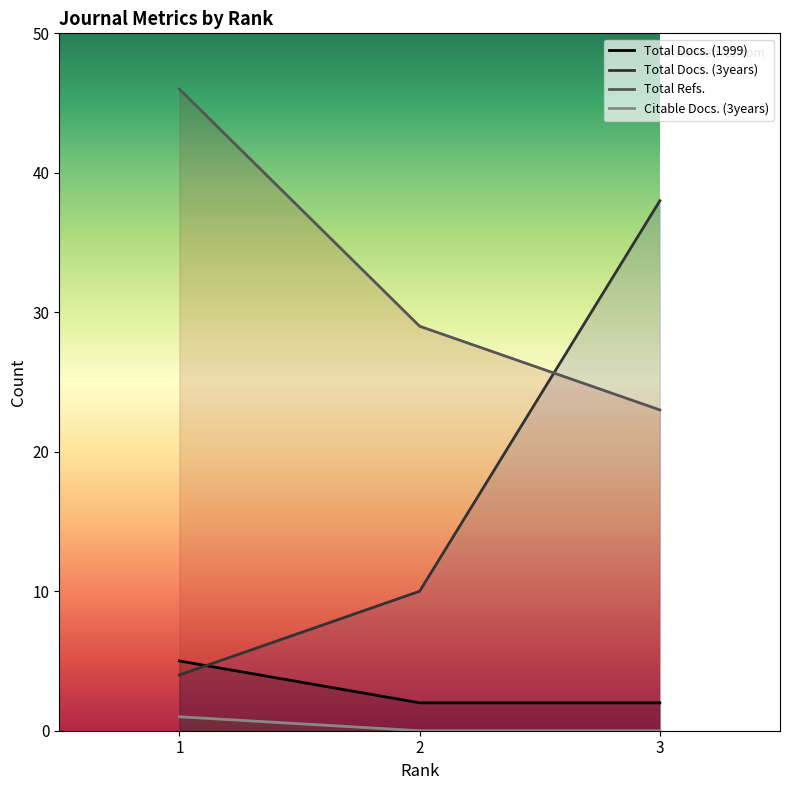

How many lines are shown in the chart?

4